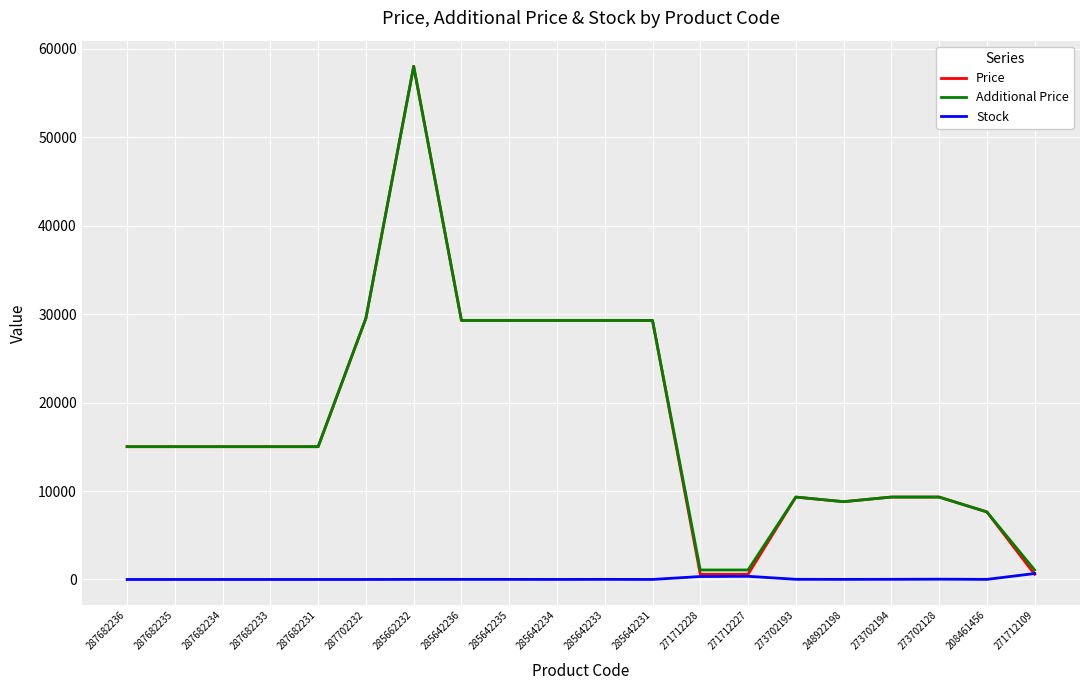

What are all the series names shown in the legend?

Price, Additional Price, Stock